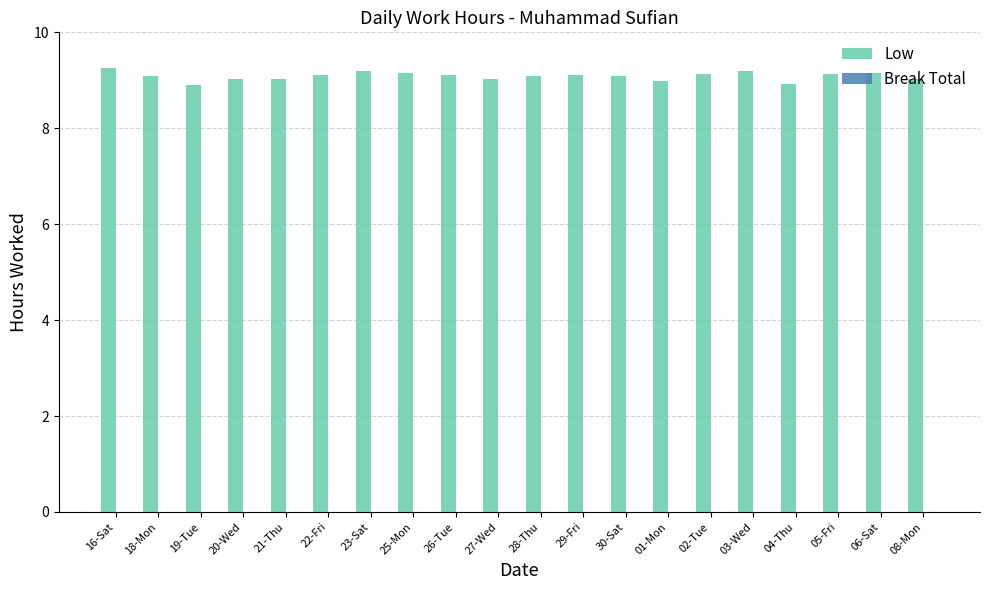

The value at 02-Tue is 9.1. True or false?

True